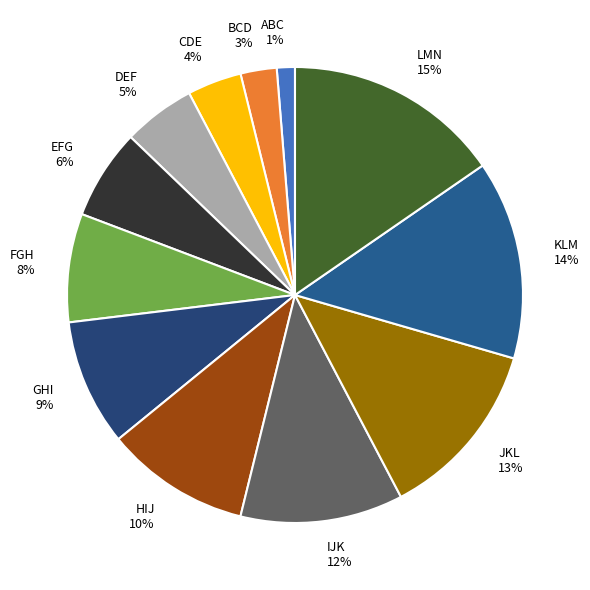

To the nearest percent, what is the difference between the DEF and EFG slice percentages?

1%